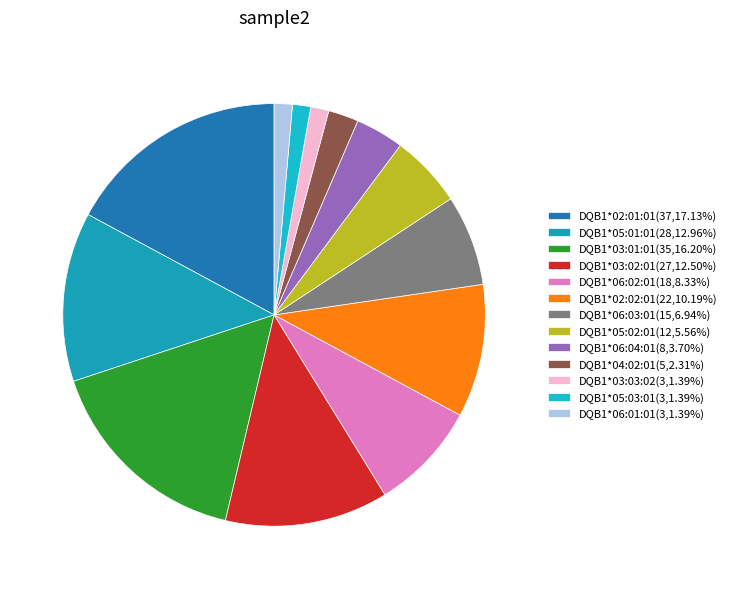

What is the change in value from DQB1*03:02:01 to DQB1*05:03:01?

-24